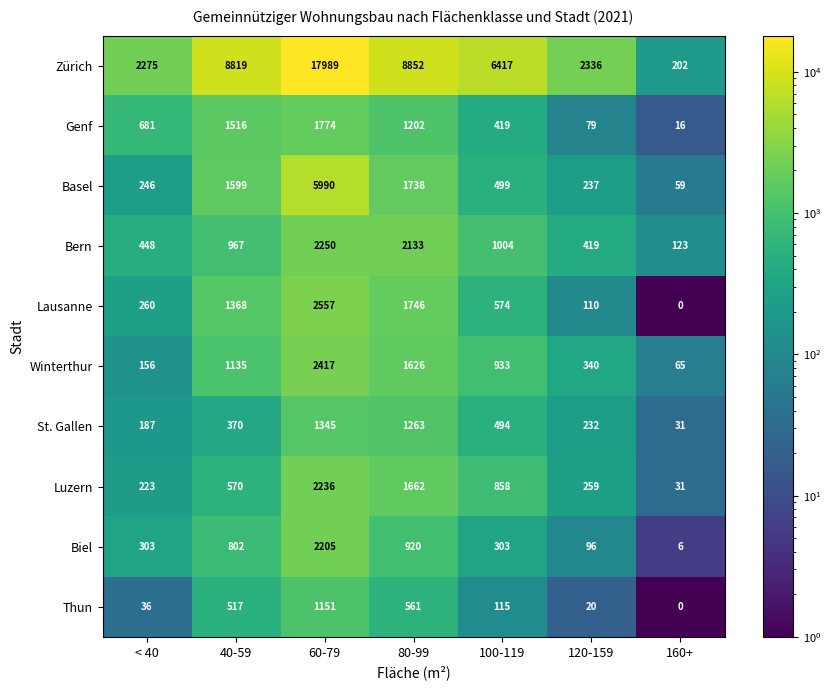

What is the spread (max minus min) of values at 120-159?

2316